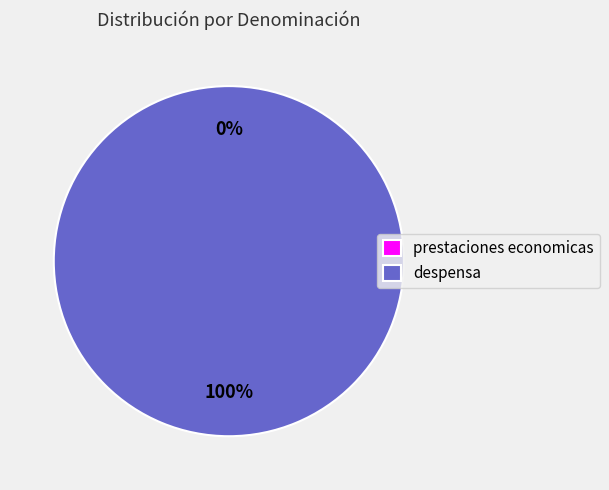

Combined, do prestaciones economicas and despensa account for over 50%?

Yes